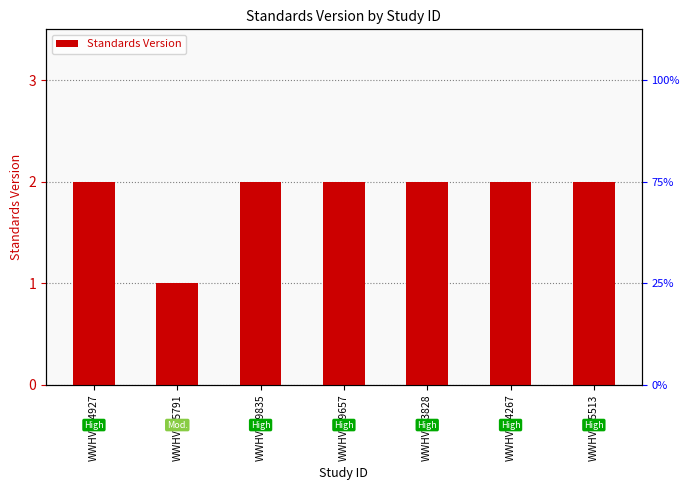

What value does the data have at WWHV045791?

1